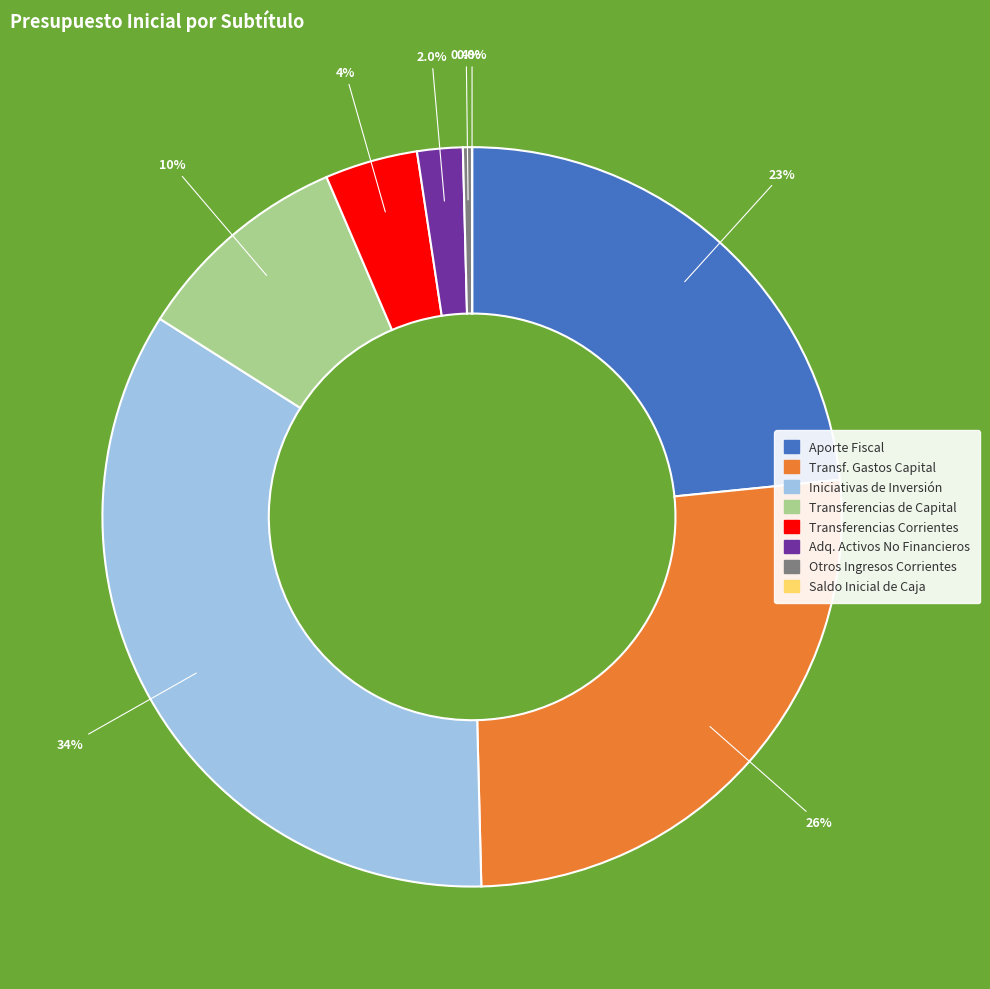

Is there any slice that represents more than half of the pie?

No